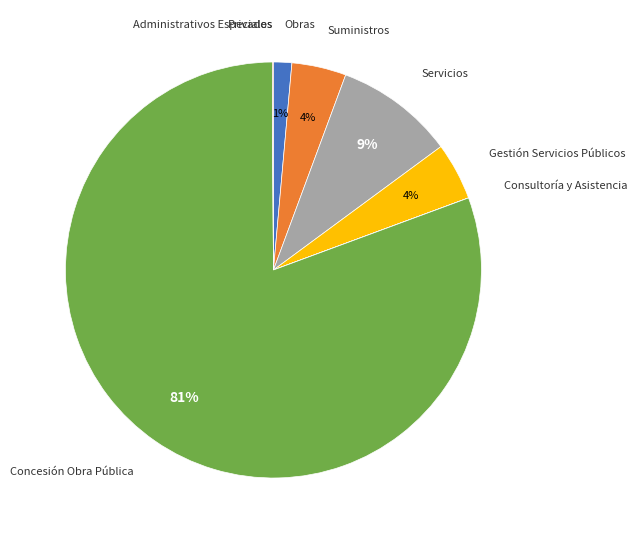

What percentage is the Gestión Servicios Públicos slice, to the nearest percent?

4%